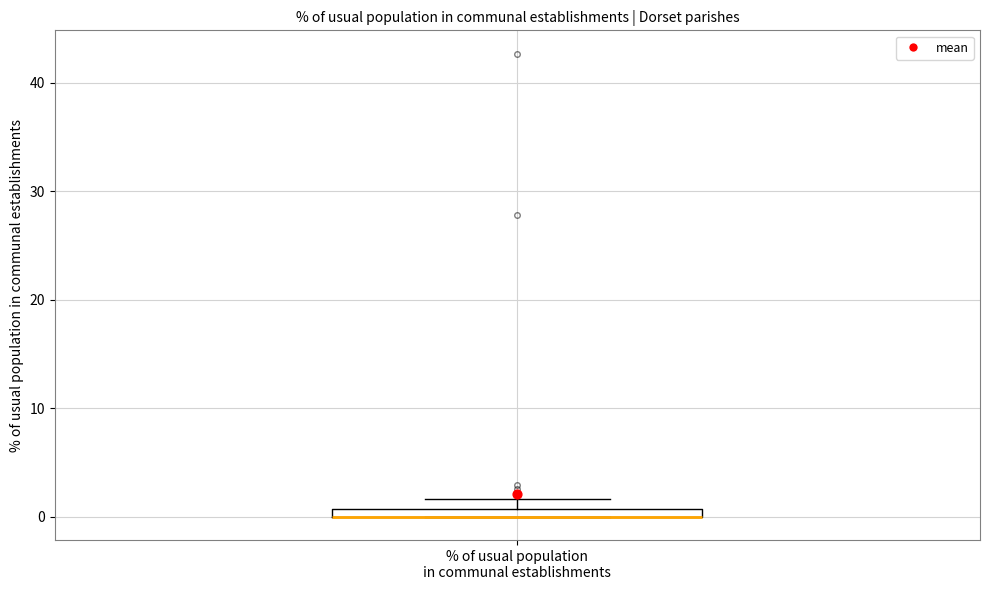

Where is the upper edge of the box for % of usual population in communal establishments on the y-axis? The values are not printed on the chart, so give them approximately, as read against the axis.

1